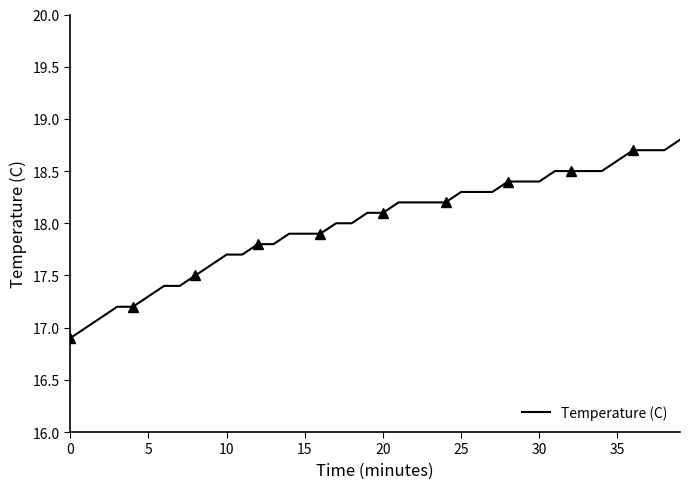

True or false: the data shows 10.4 at 18.

False